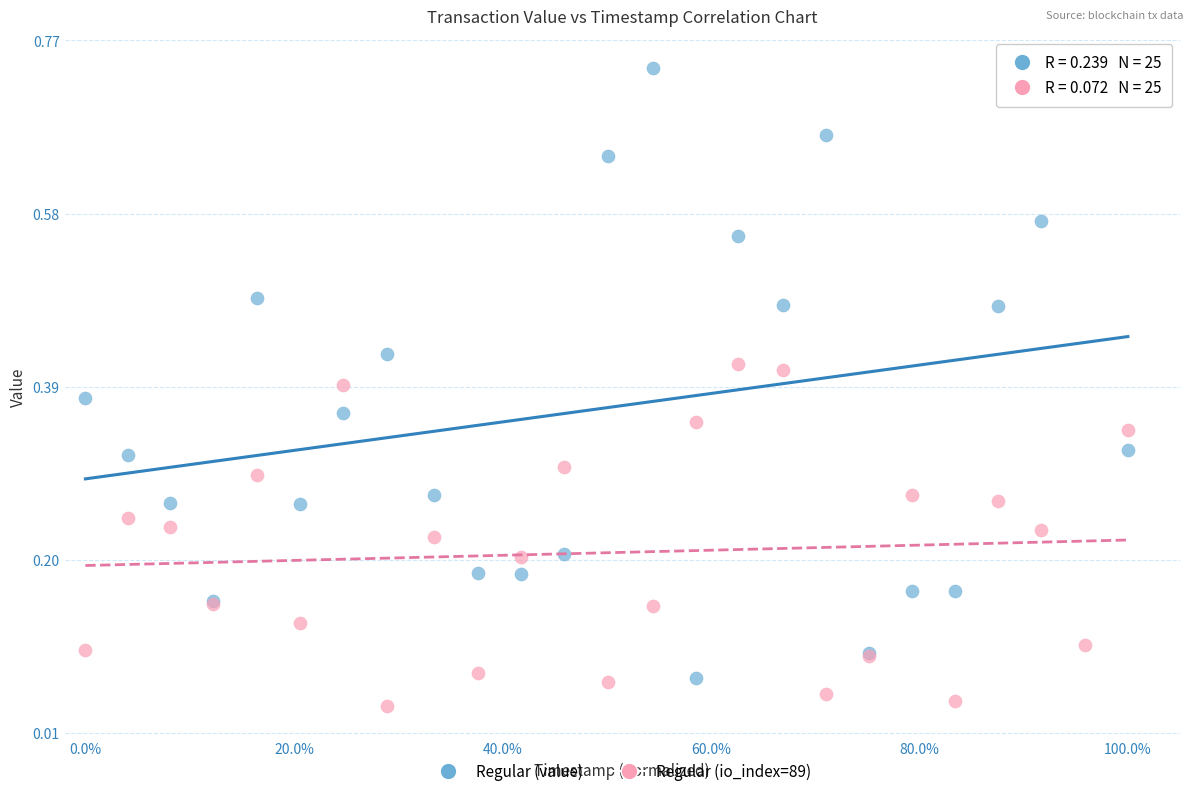

Which series contains the highest Y value?

Regular (value)